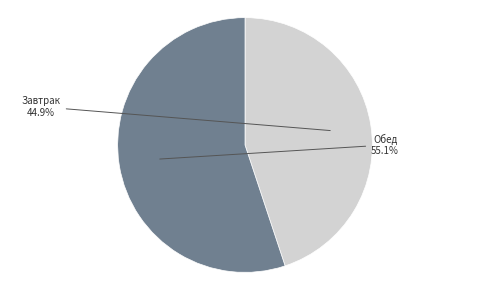

How many slices are in this pie chart?

2